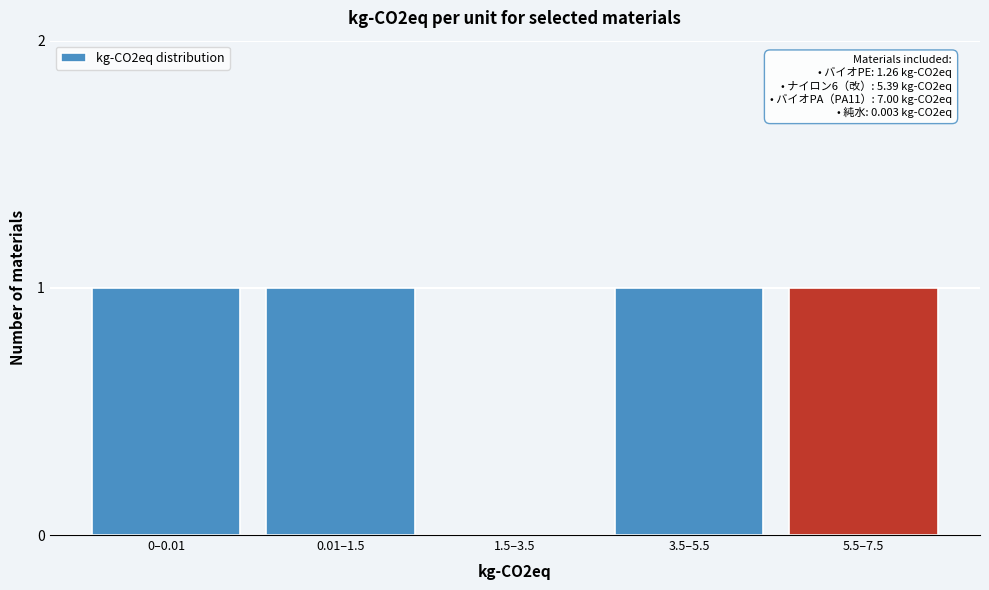

Reading left to right, what are all the values shown in this chart?

0–0.01=1	0.01–1.5=1	1.5–3.5=0	3.5–5.5=1	5.5–7.5=1